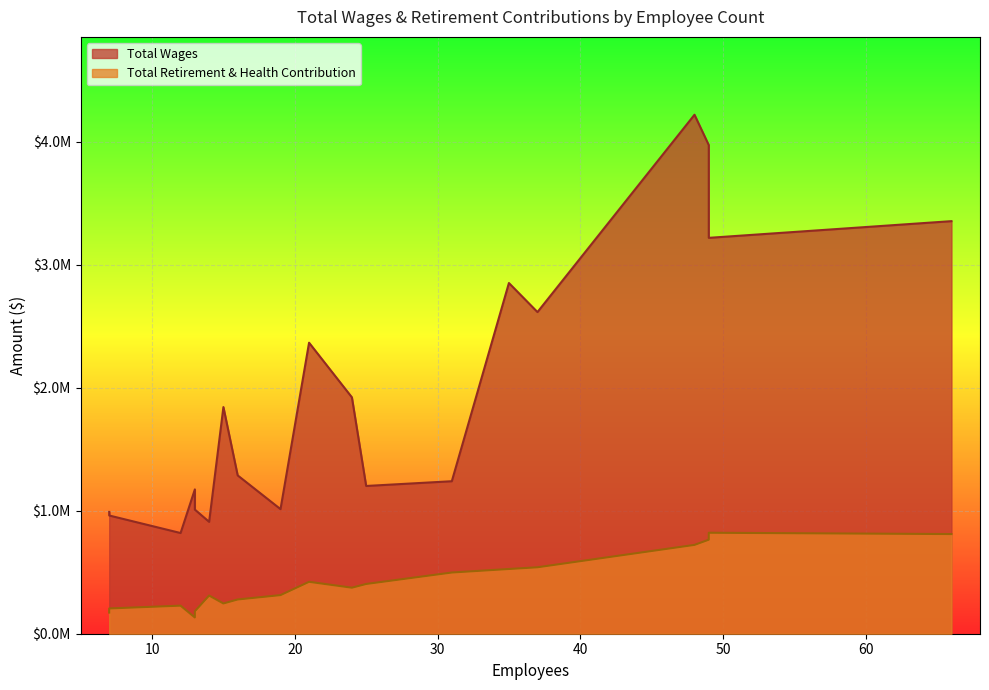

Between 21 and 31, which is larger?

21